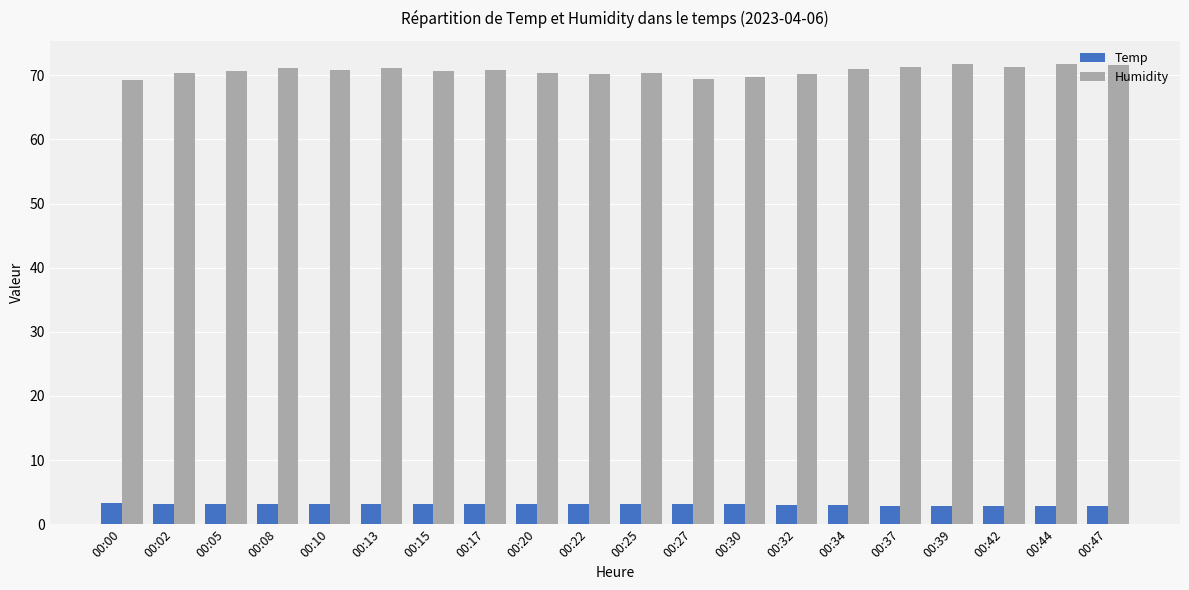

What is the minimum value shown in the chart?

2.8